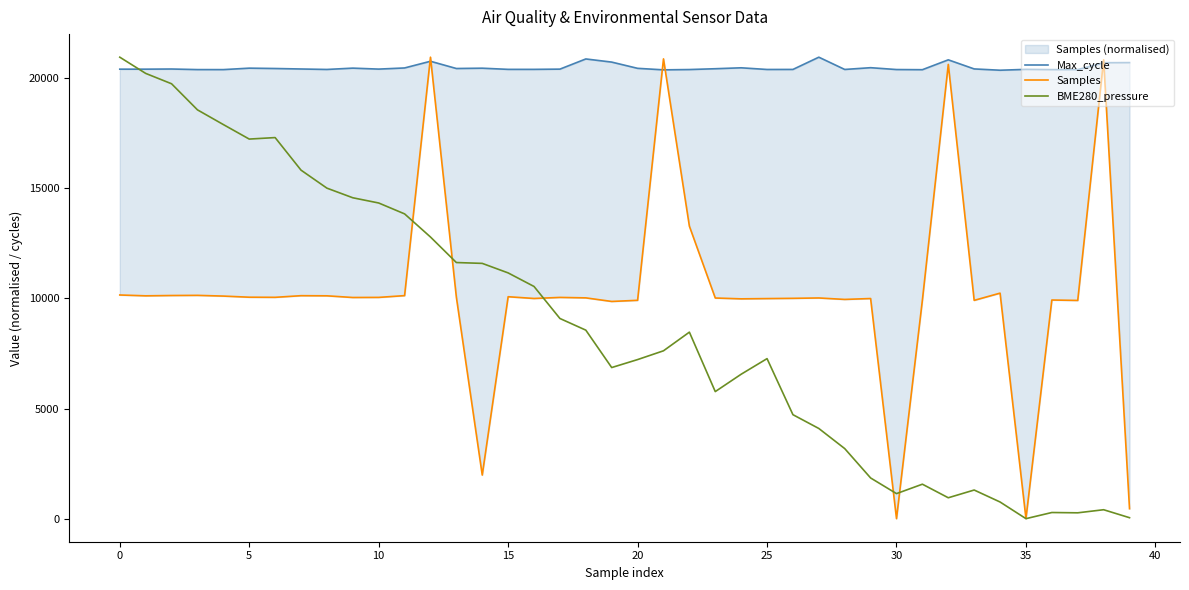

What is the highest value of the BME280_pressure series?

20950.0